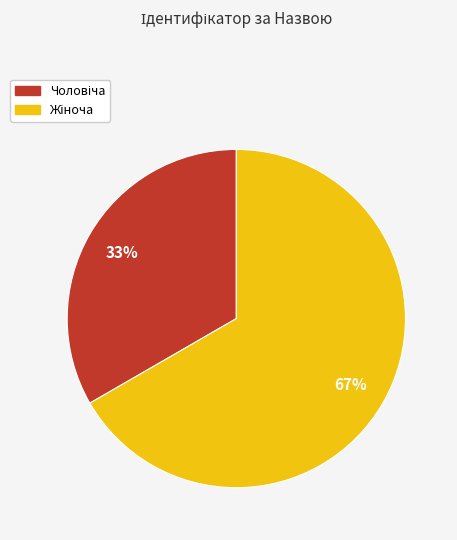

Is there a majority slice in this chart?

Yes